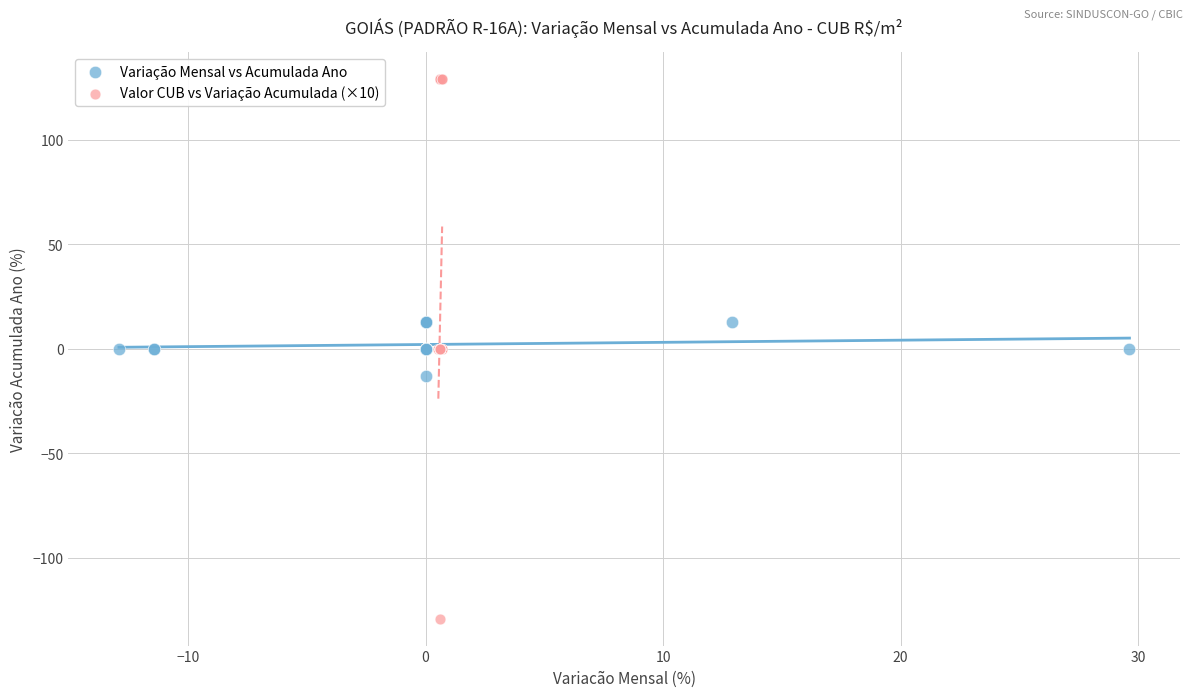

Which series reaches the minimum Y coordinate?

Valor CUB vs Variação Acumulada (×10)